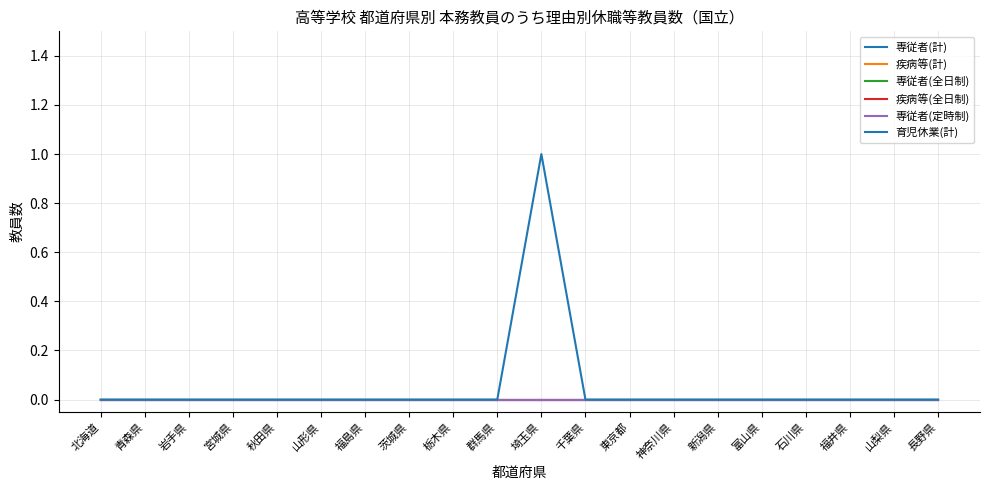

Does the chart display data point markers on the line(s)?

No